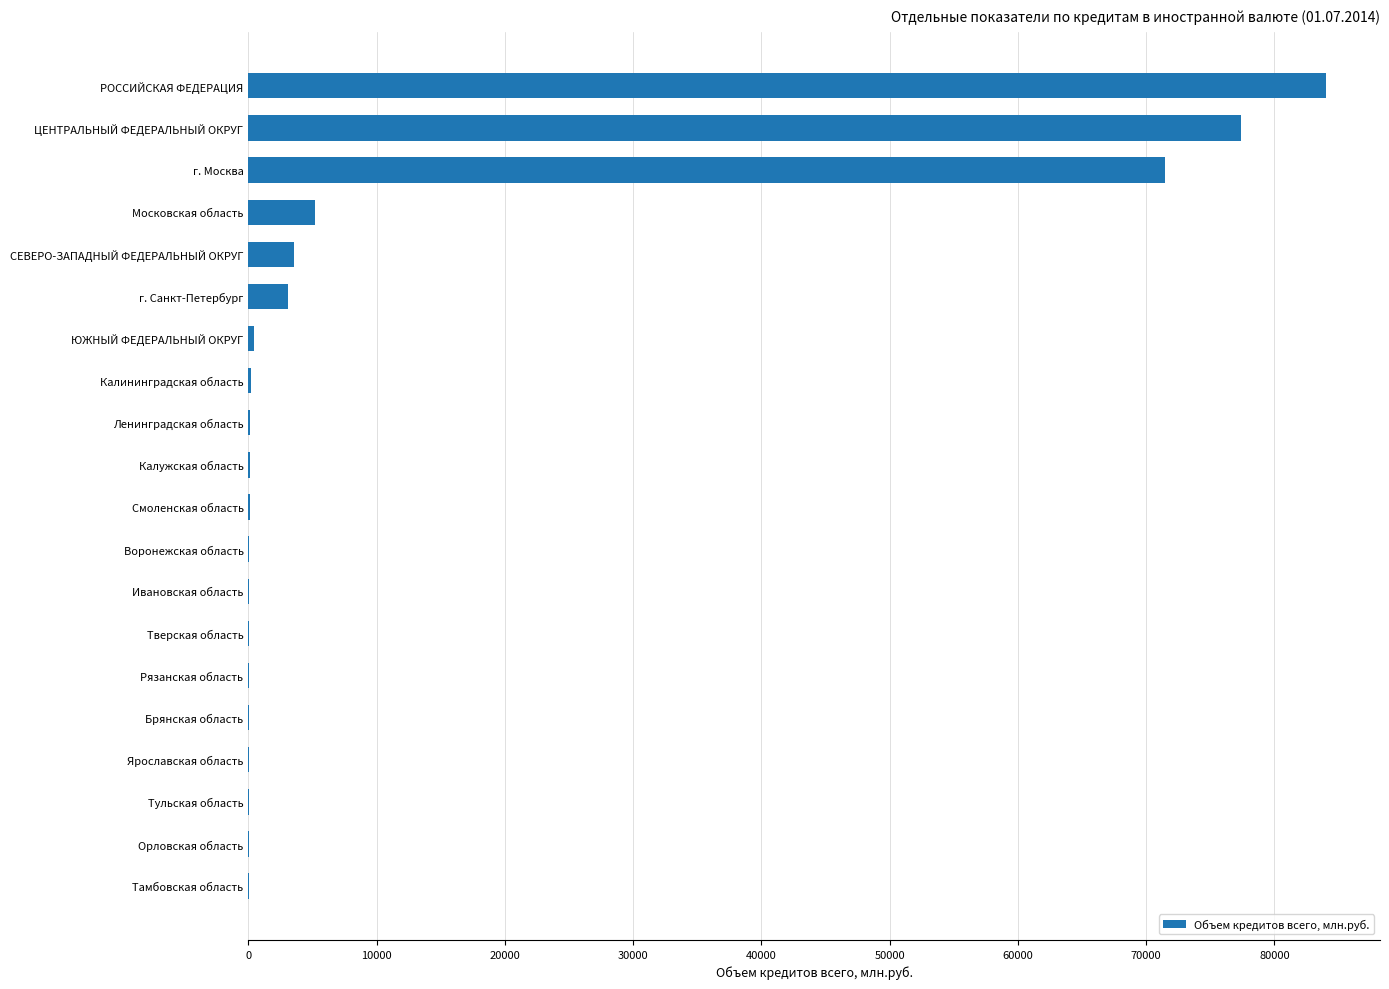

How many categories are shown in the chart?

20